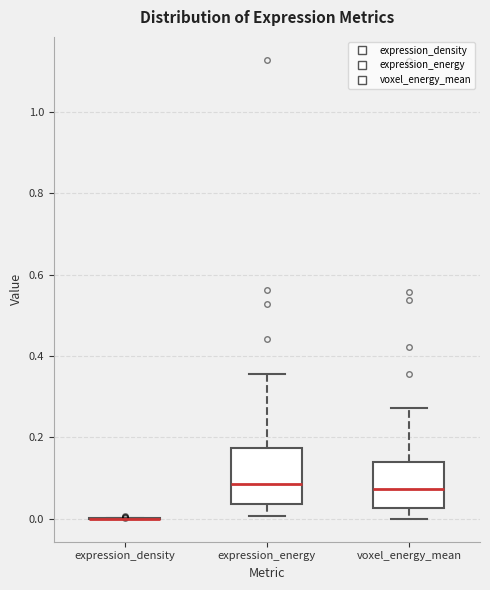

Where is the upper edge of the box for expression_energy on the y-axis? The values are not printed on the chart, so give them approximately, as read against the axis.

0.18